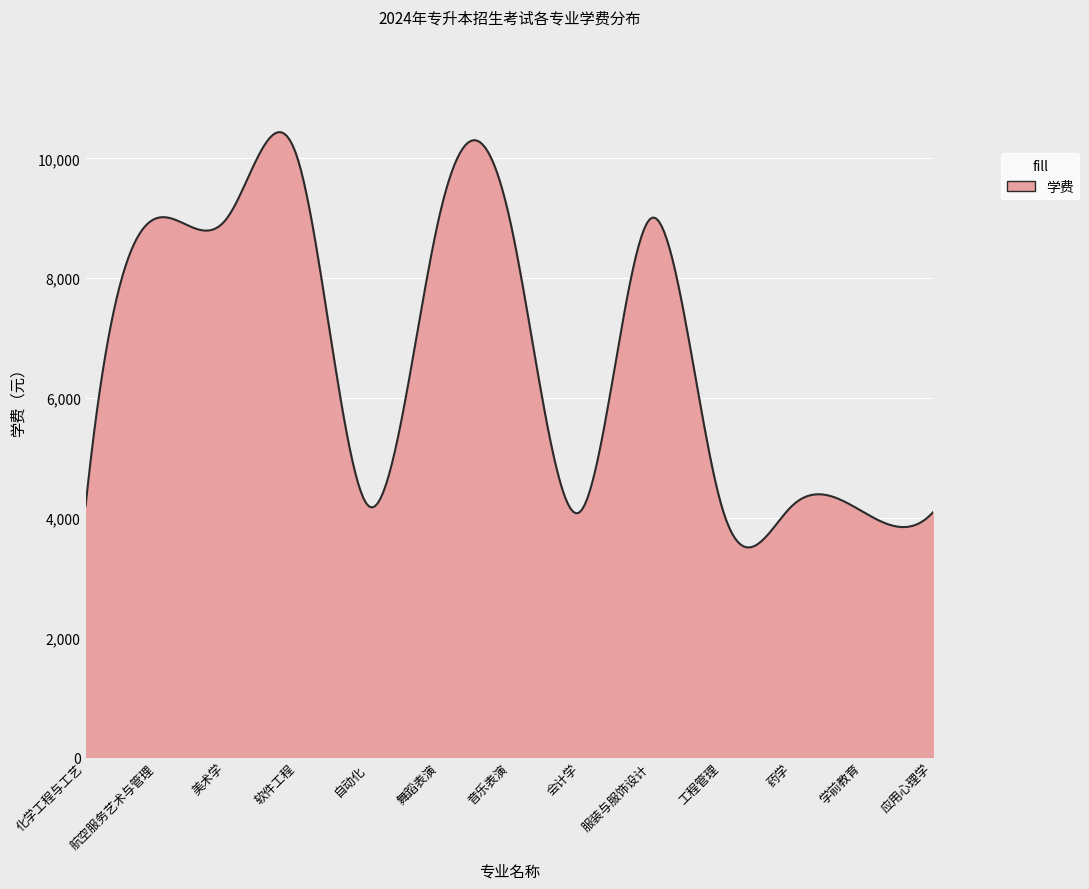

What is the maximum value shown in the chart?

10438.7